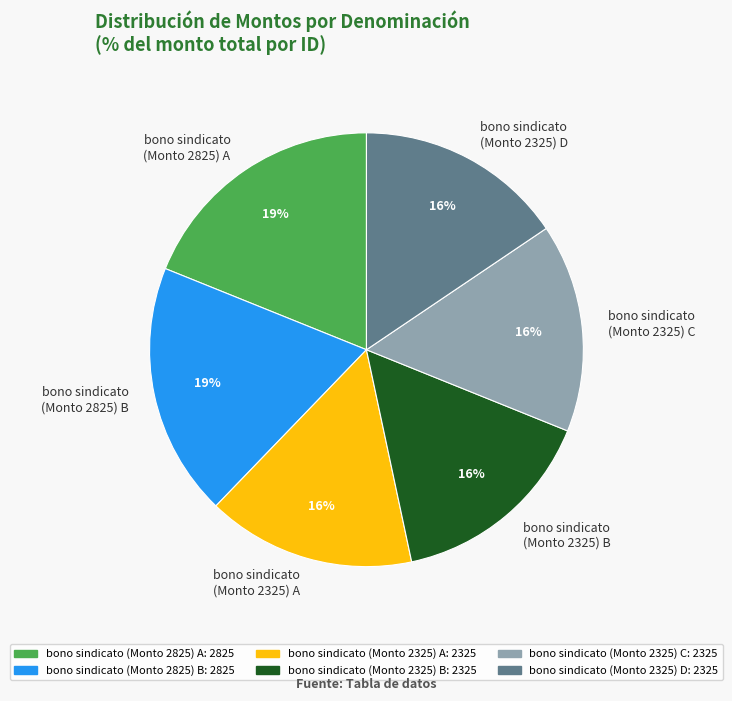

How many slices are in this pie chart?

6